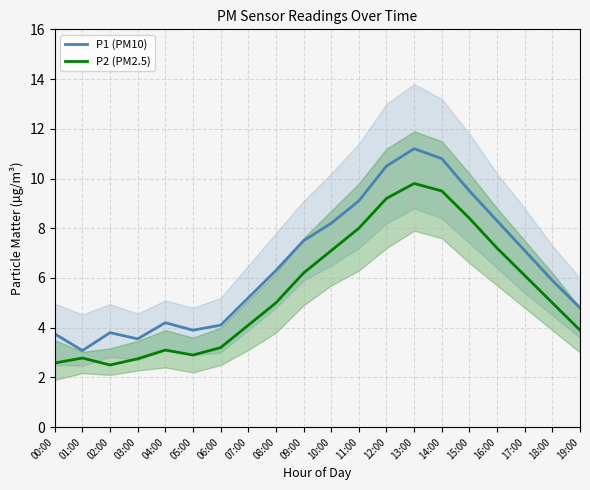

Which series changed the most between 07:00 and 09:00?

P1 (PM10)